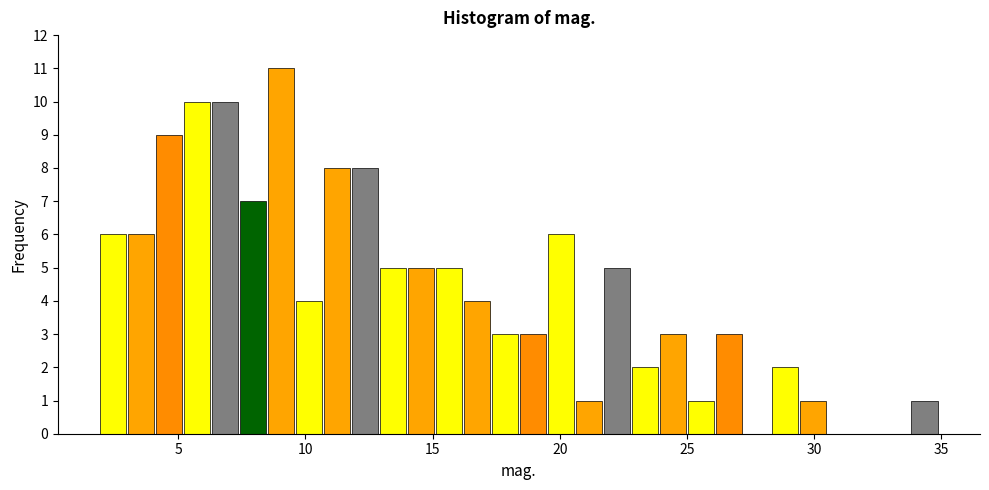

Read against the x-axis, roughly where is the centre of the tallest bar?

9.0